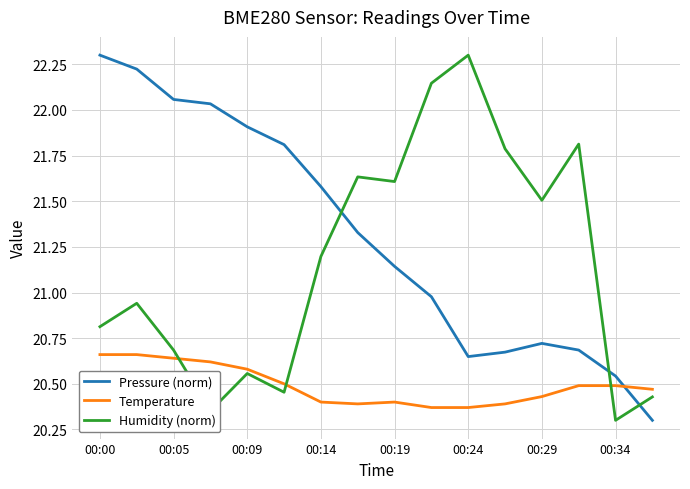

What is the difference between the maximum and minimum values in the Humidity (norm) series?

2.0